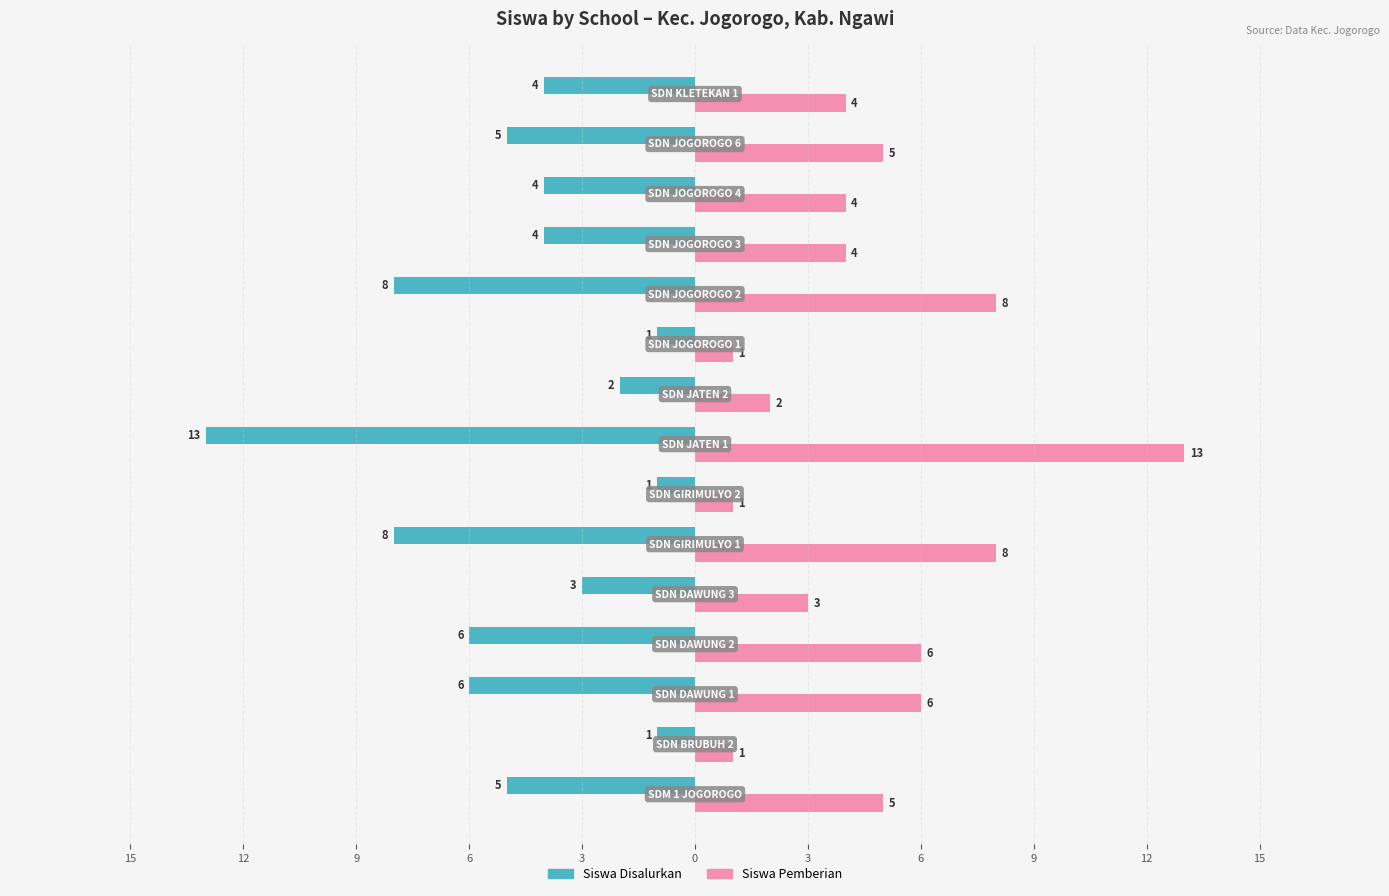

What are all the series names shown in the legend?

Siswa Disalurkan, Siswa Pemberian